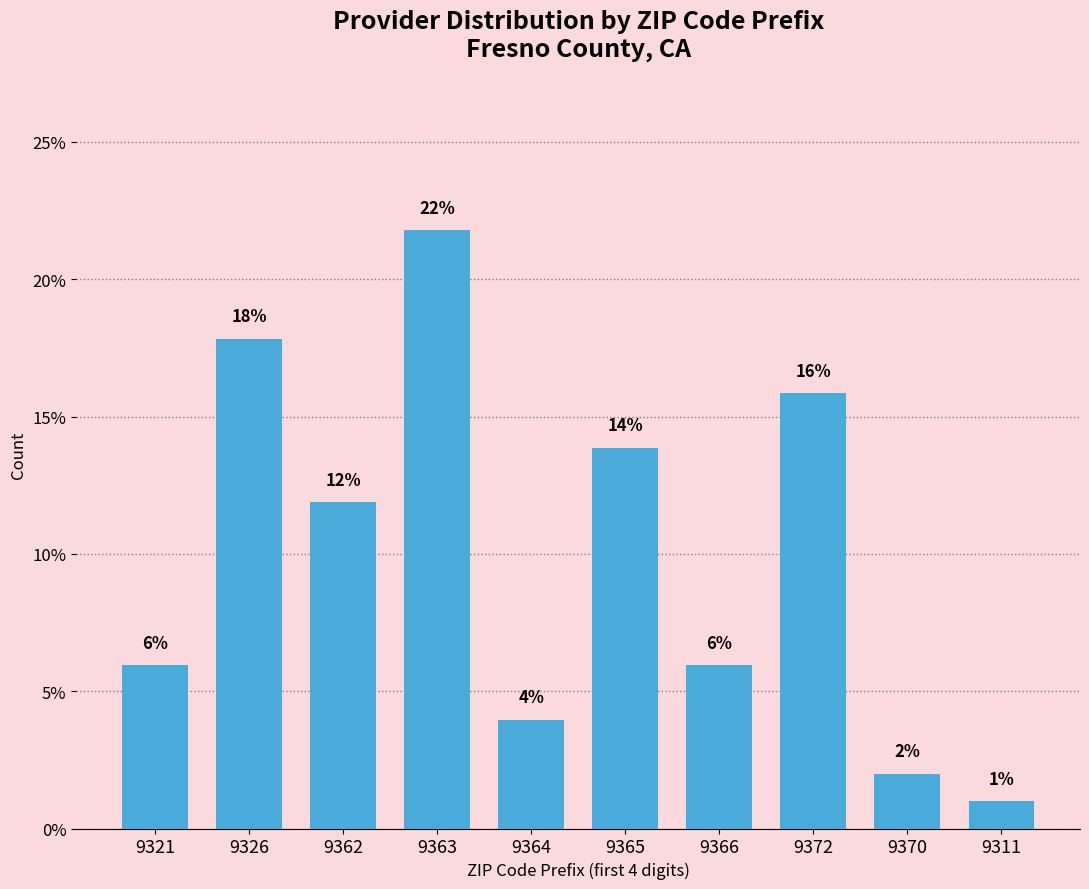

Does the chart contain any negative values?

No